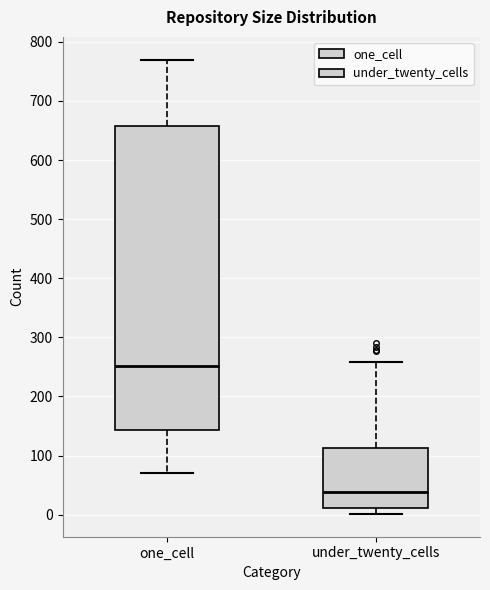

Which box is the tallest, from its lower edge to its upper edge?

one_cell